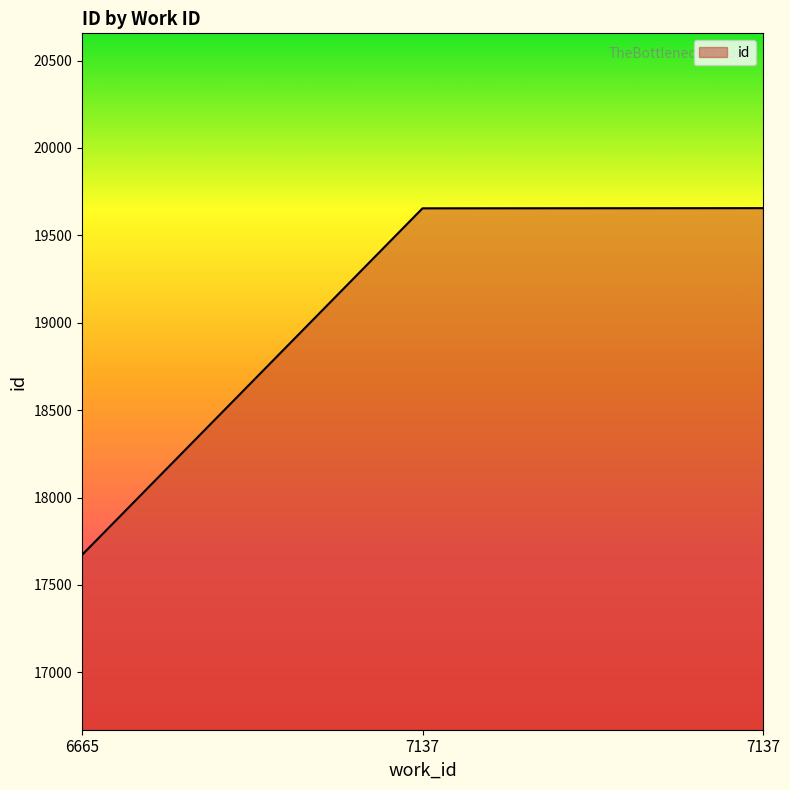

How many distinct data groups are displayed?

1